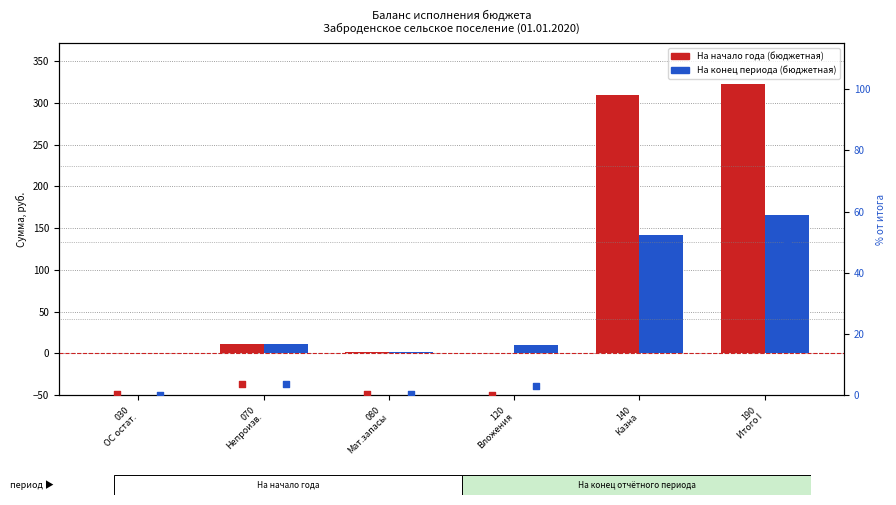

What is the total value across all series at 120
Вложения?

9.7